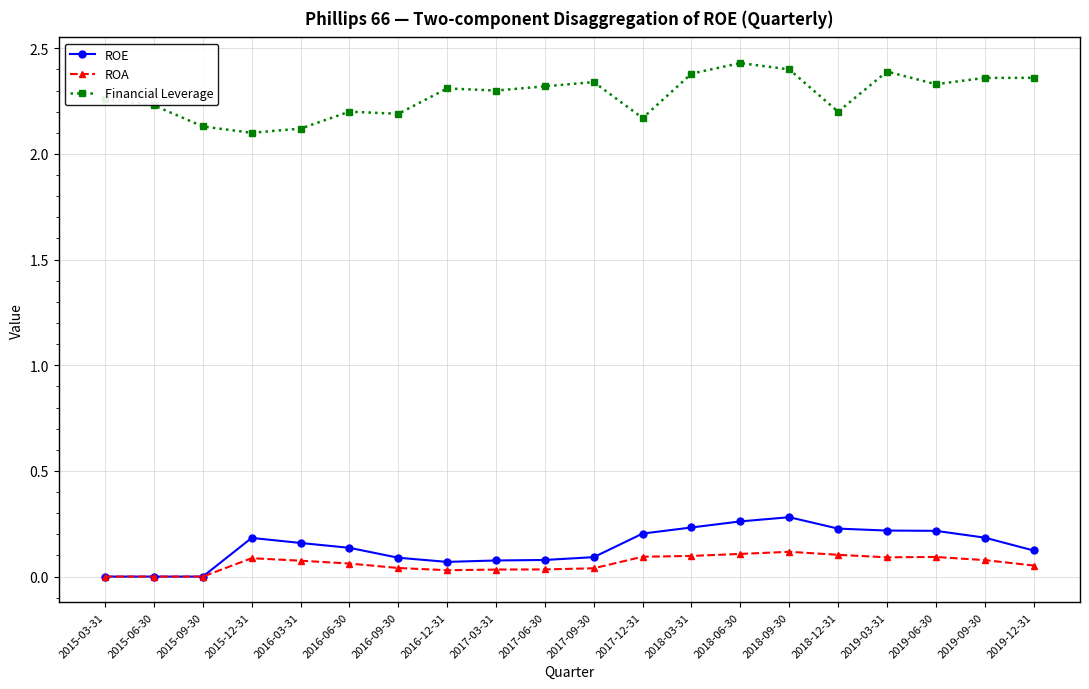

At how many categories does at least one series exceed 0?

20